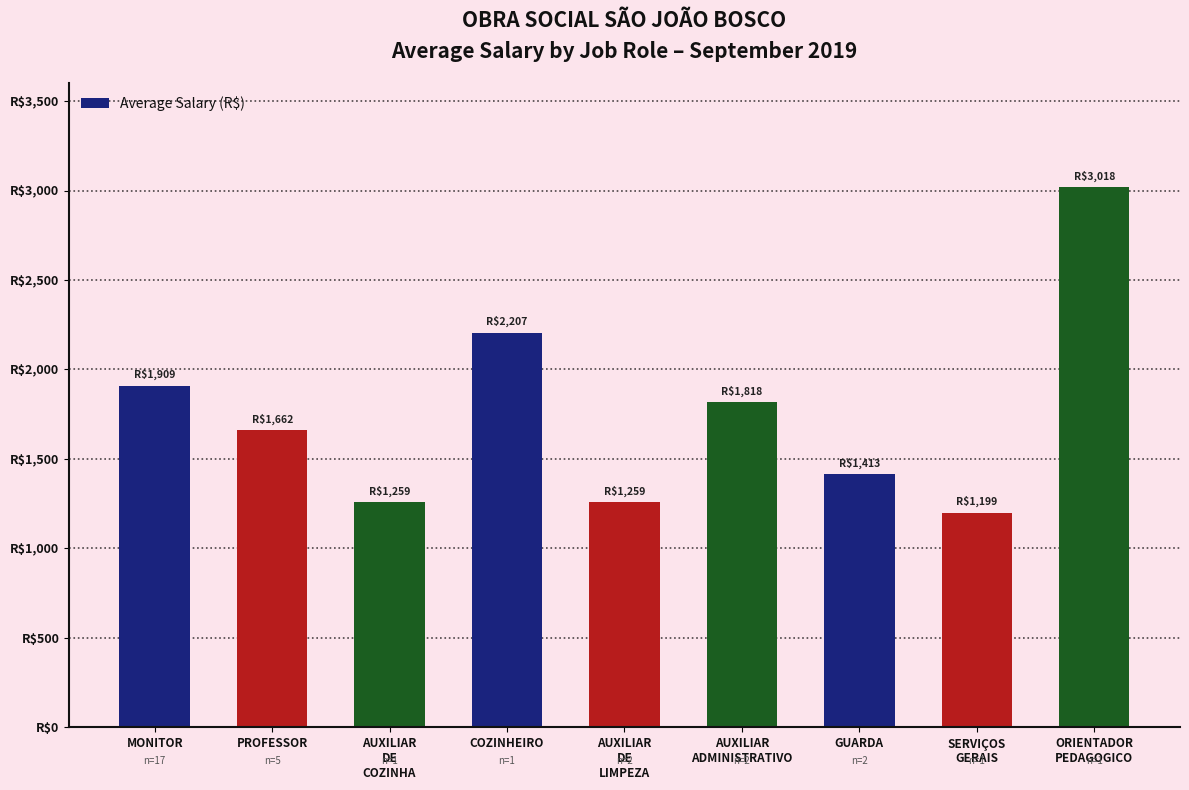

The chart shows a value of 1198.8 at SERVIÇOS
GERAIS. True or false?

True